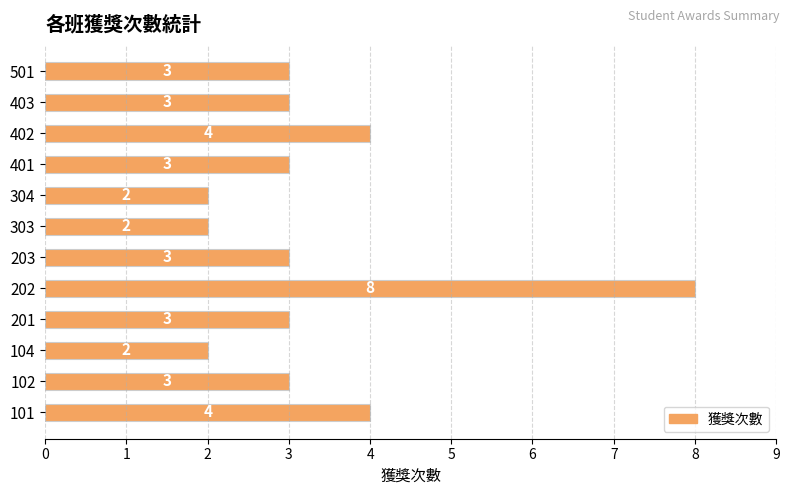

How many bars are there in total?

12